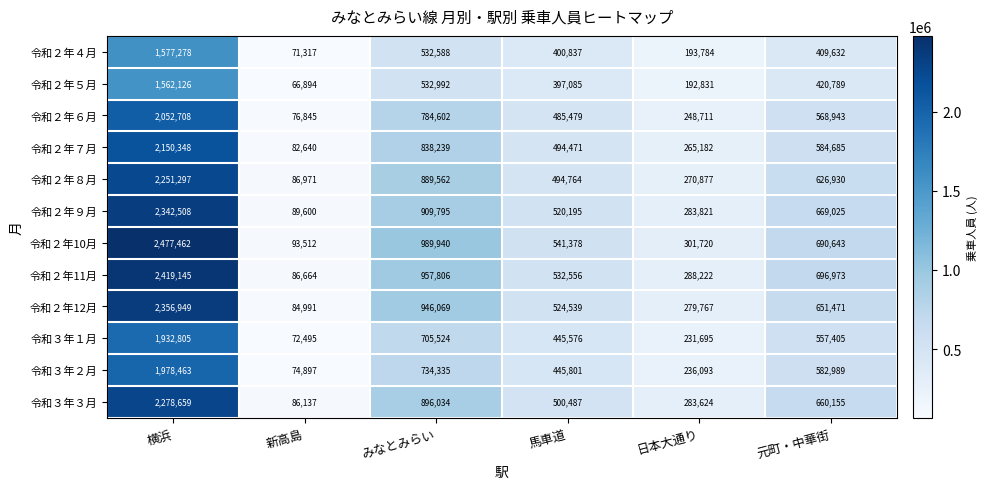

How many distinct data groups are displayed?

12